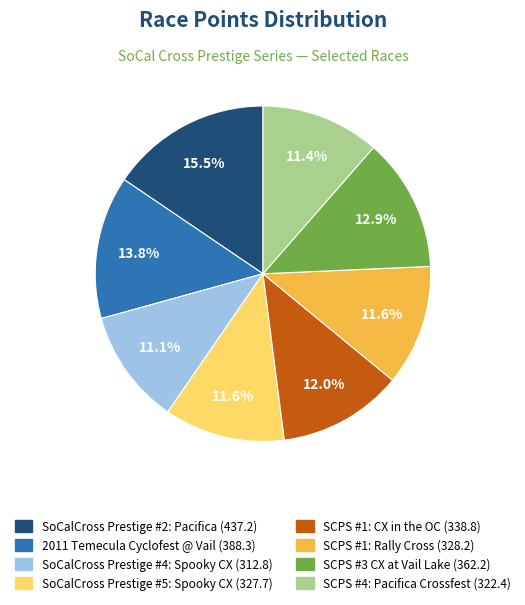

To the nearest percent, what is the difference between the largest and smallest slice percentages?

4%